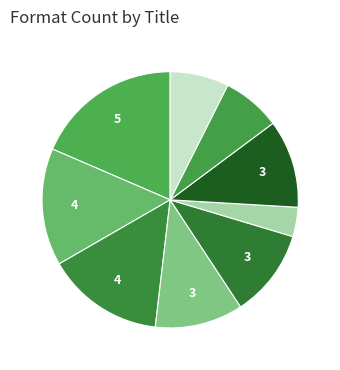

Count the number of slices in the pie.

9